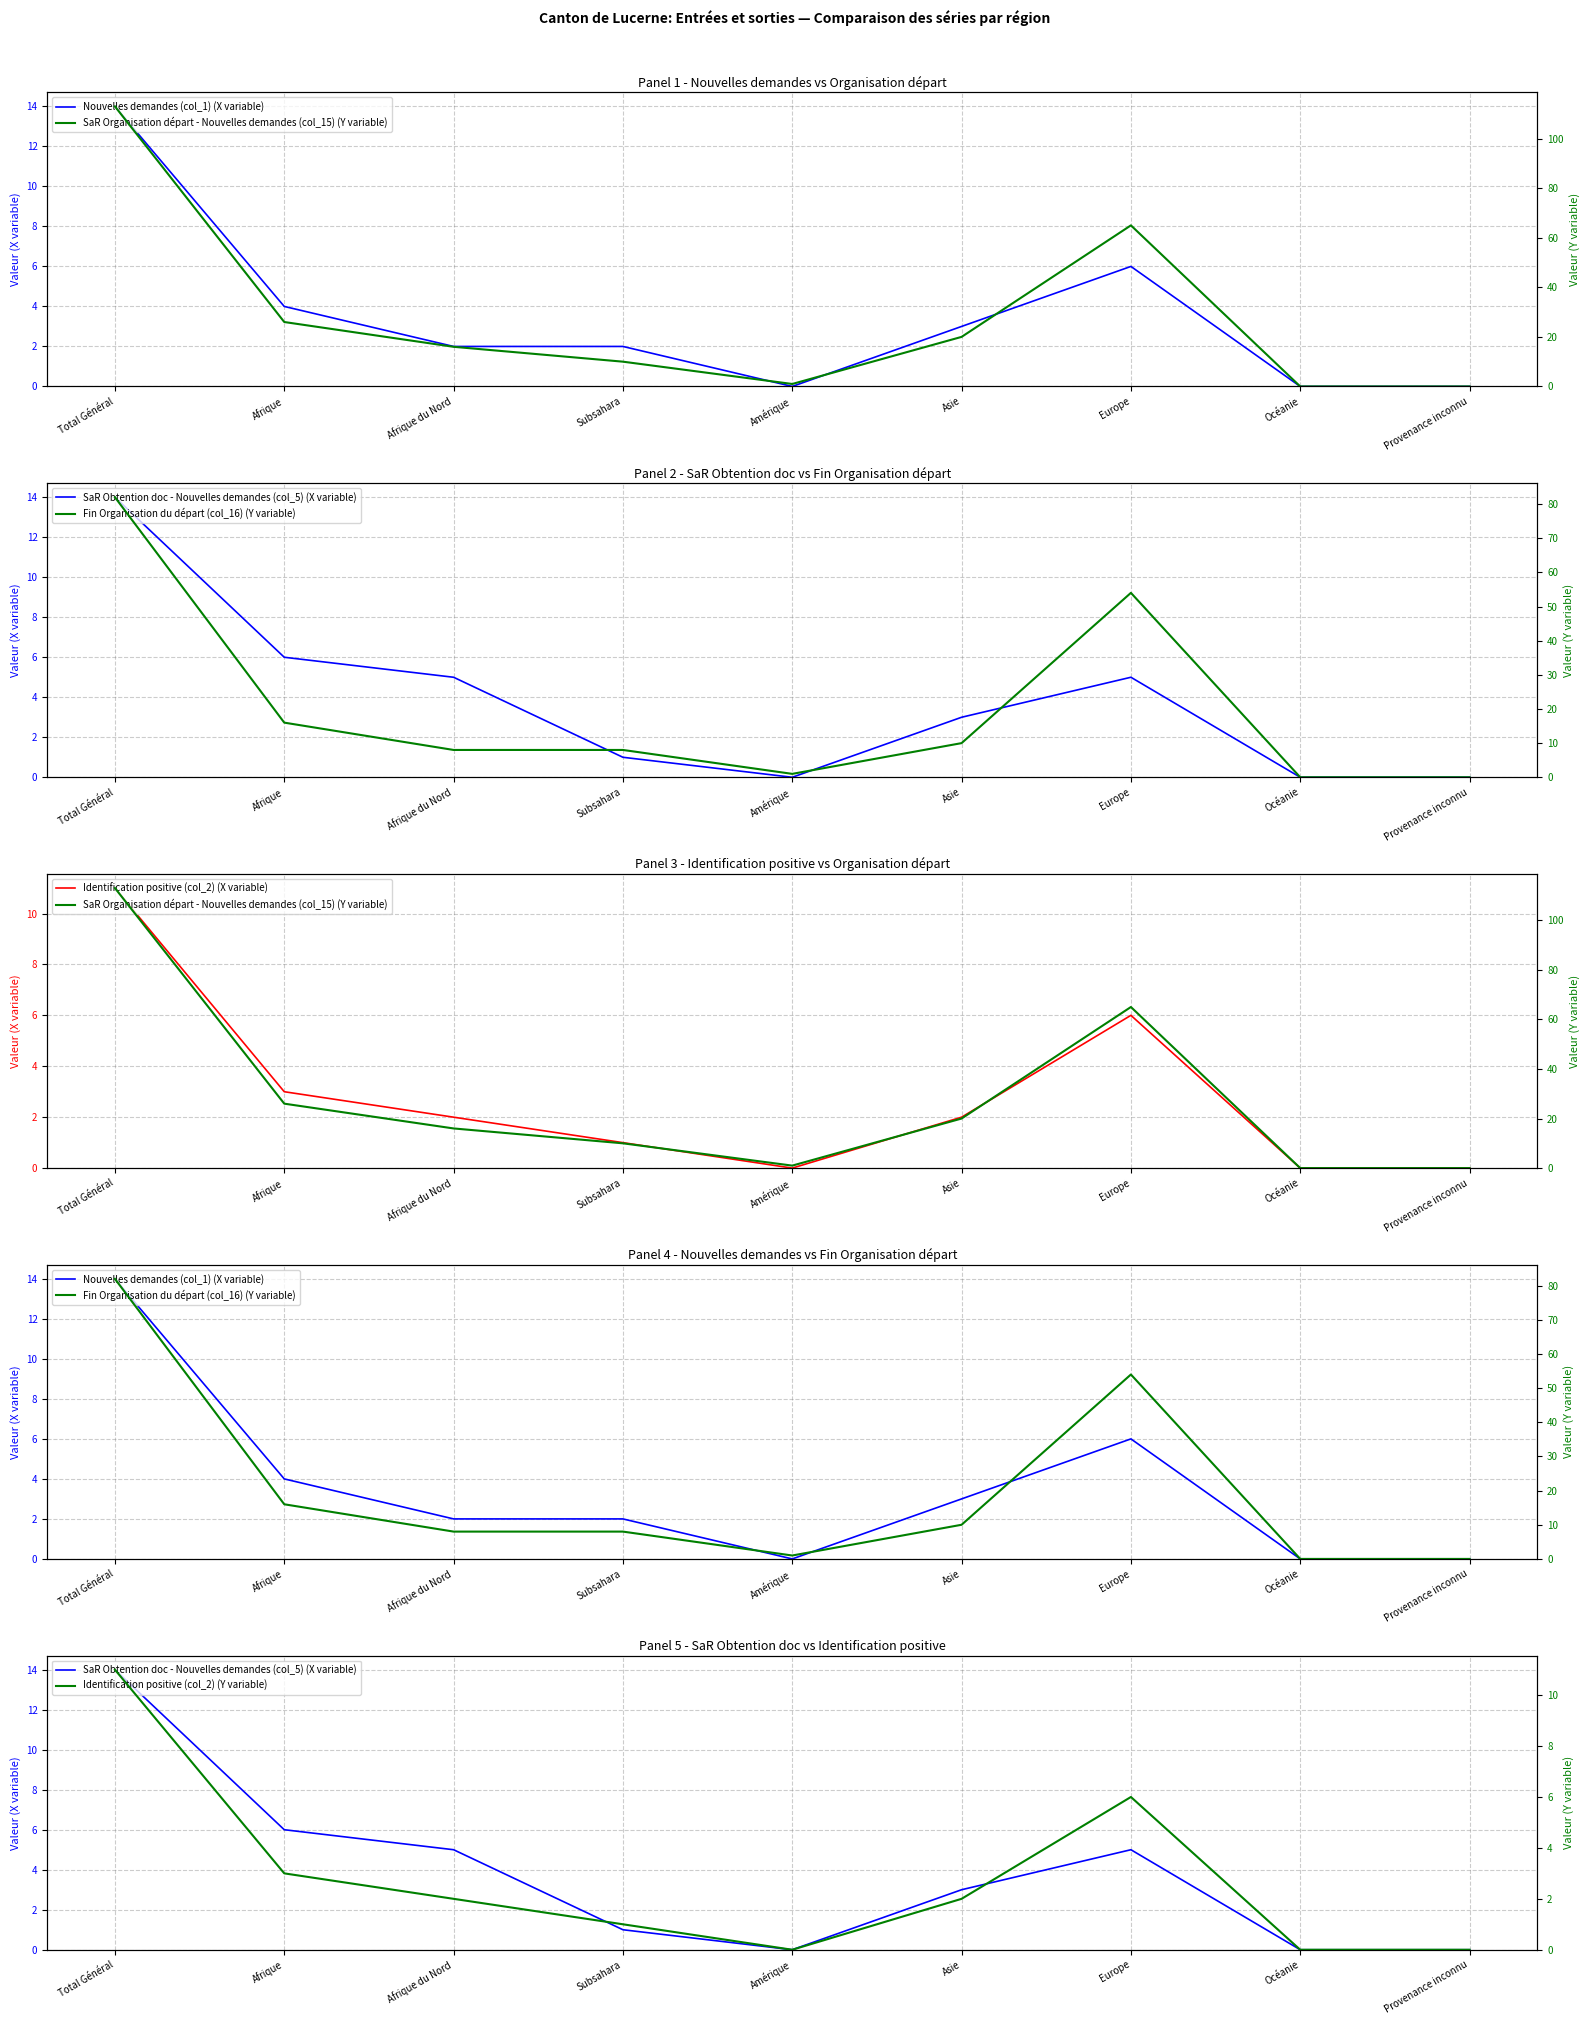

What is the value of the SaR Obtention doc - Nouvelles demandes (col_5) (X variable) point at the 7th from the left?

5